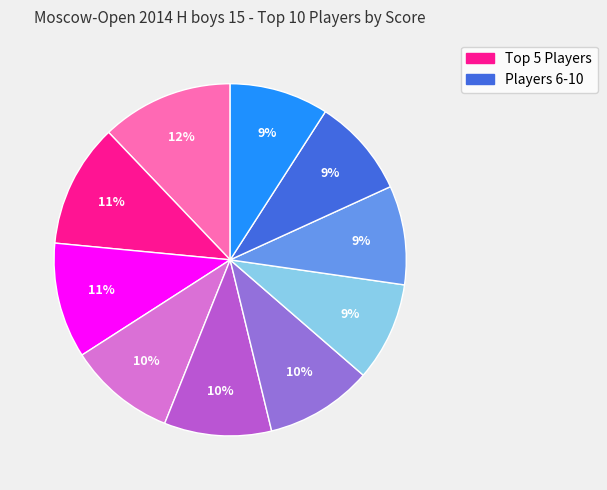

Is there any slice that represents more than half of the pie?

No